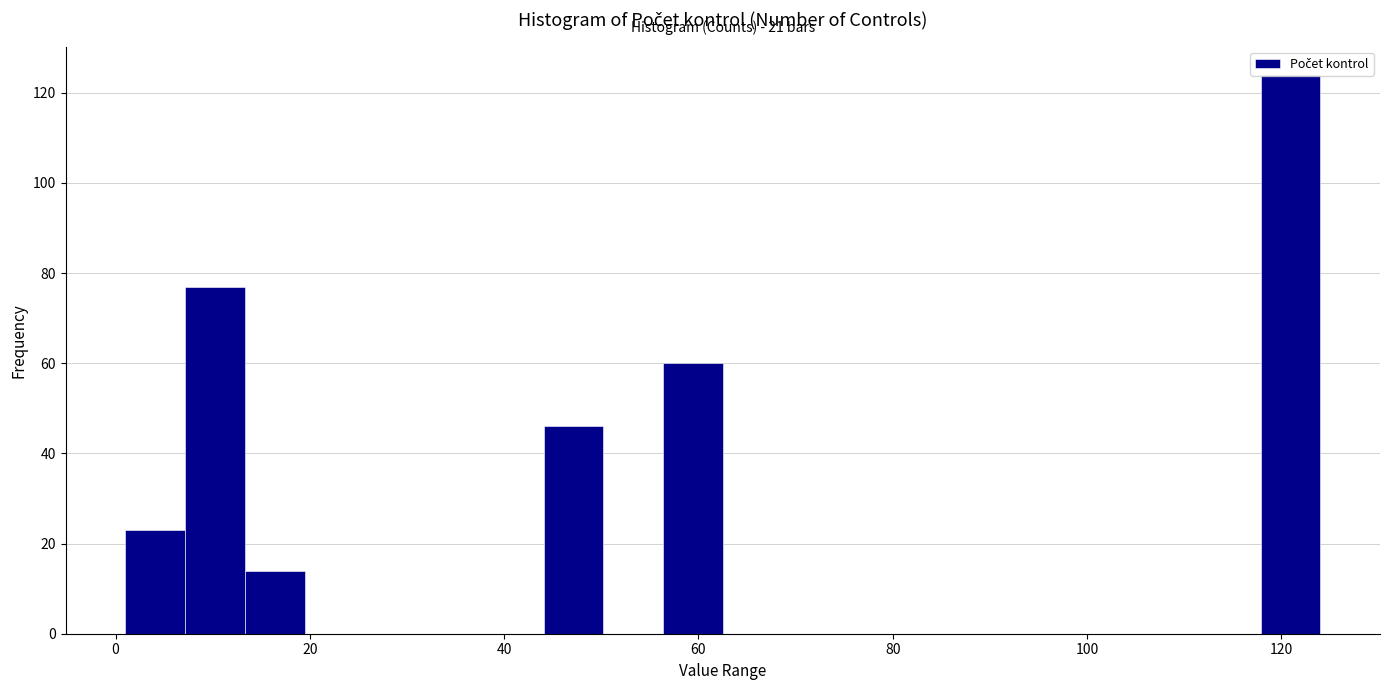

Around what value on the x-axis is the tallest bar? Give the approximate position of its centre, as read against the axis.

120